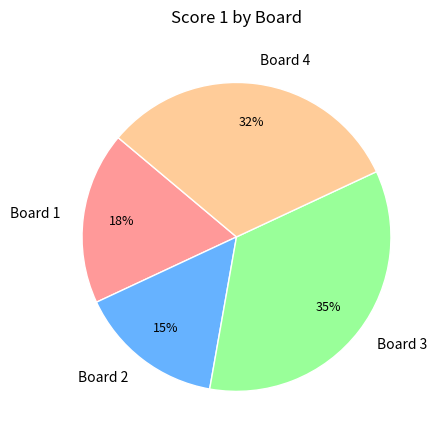

Rank the categories by value from highest to lowest.

Board 3, Board 4, Board 1, Board 2